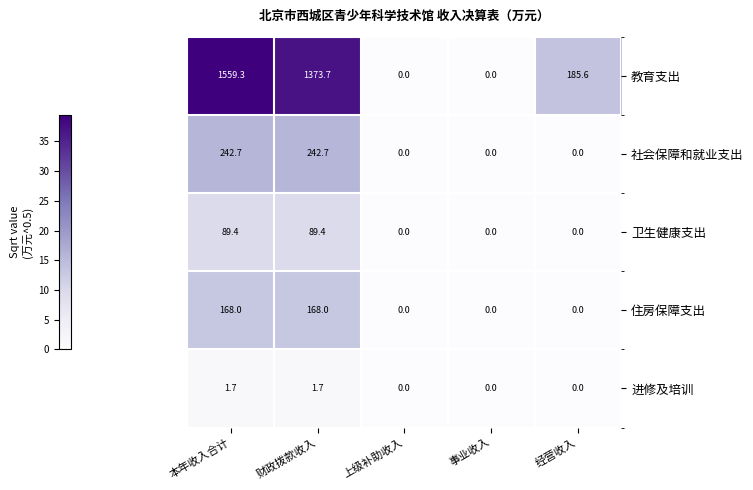

Reading left to right, transcribe all the data shown in this chart.

教育支出: 1559.3	1373.7	0.0	0.0	185.6
社会保障和就业支出: 242.7	242.7	0.0	0.0	0.0
卫生健康支出: 89.4	89.4	0.0	0.0	0.0
住房保障支出: 168.0	168.0	0.0	0.0	0.0
进修及培训: 1.7	1.7	0.0	0.0	0.0